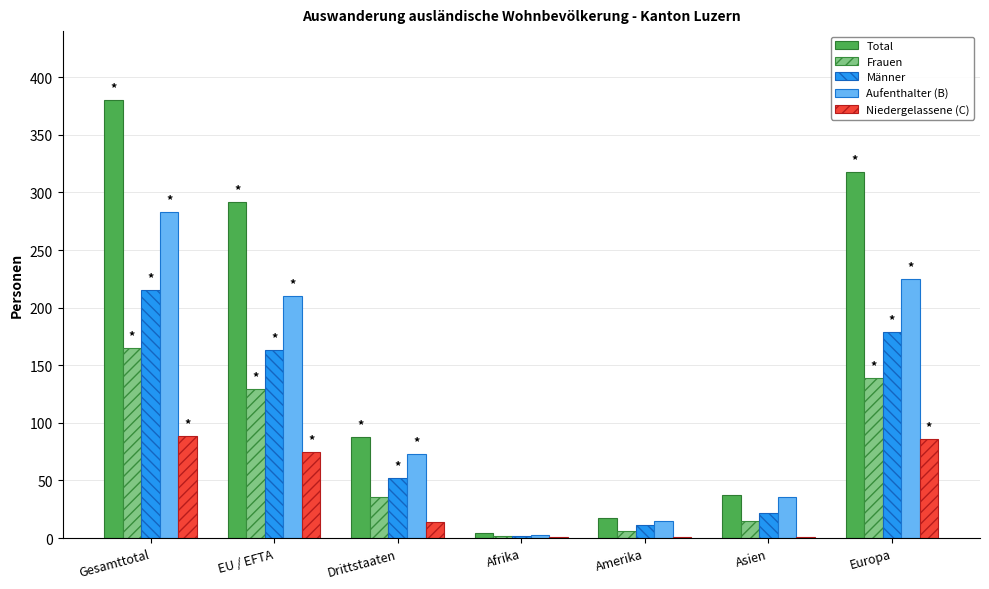

Which series has the largest total across all categories?

Total